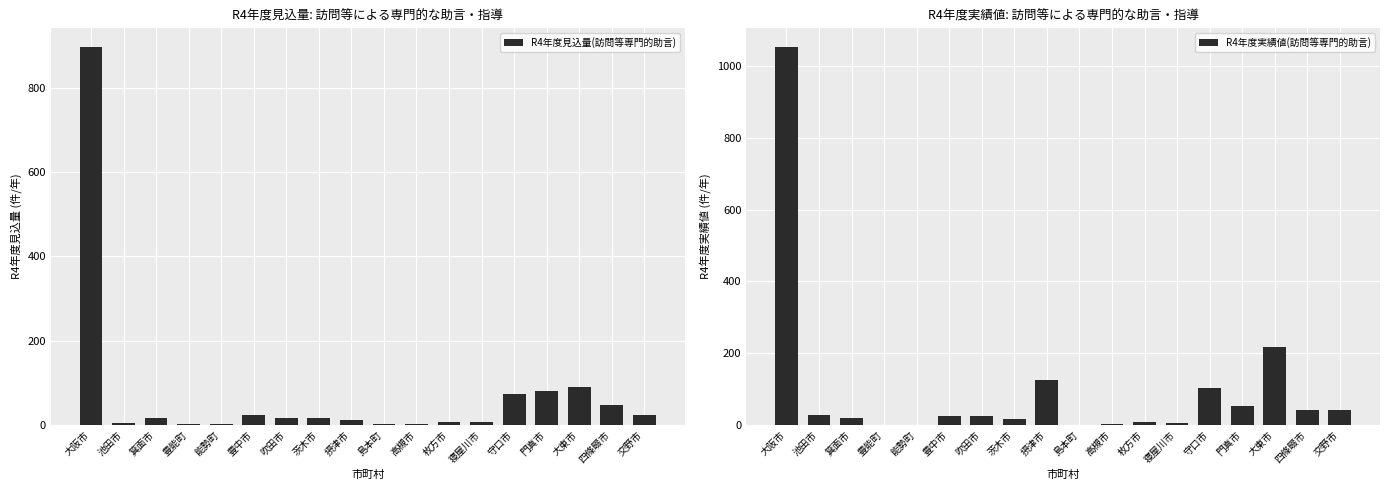

Which label corresponds to the largest value in the chart?

大阪市